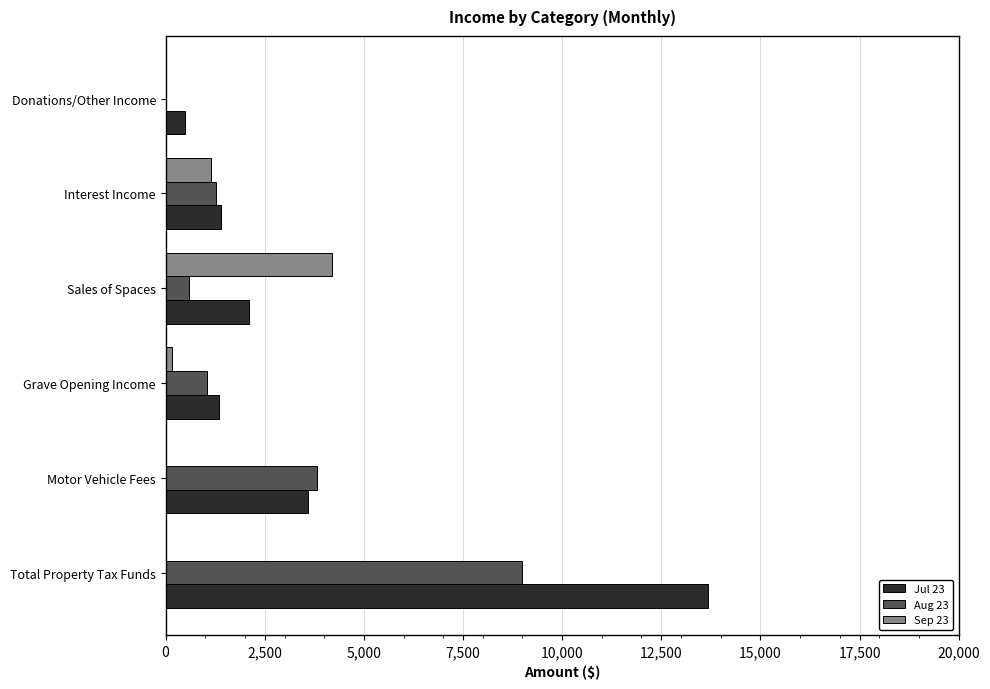

Where is Jul 23 nearest to the value 7093?

Motor Vehicle Fees